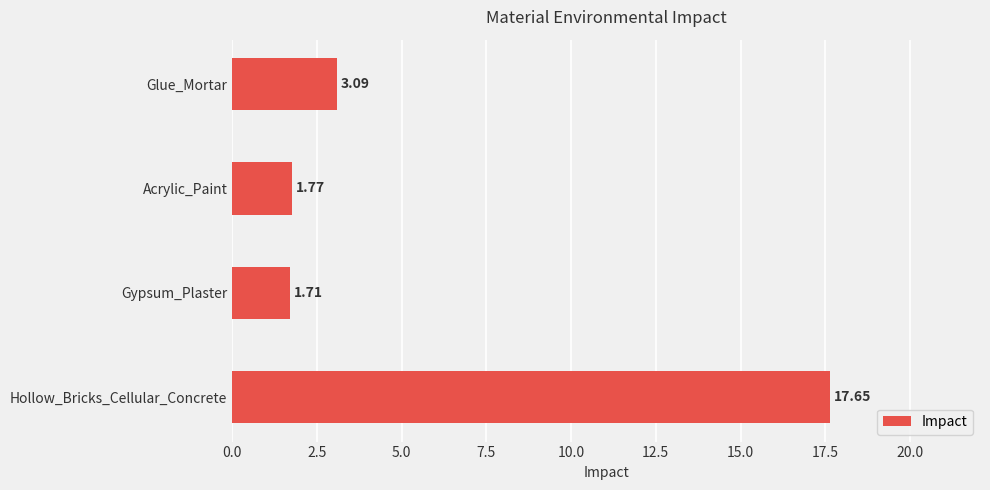

Rank the categories by value from highest to lowest.

Hollow_Bricks_Cellular_Concrete, Glue_Mortar, Acrylic_Paint, Gypsum_Plaster